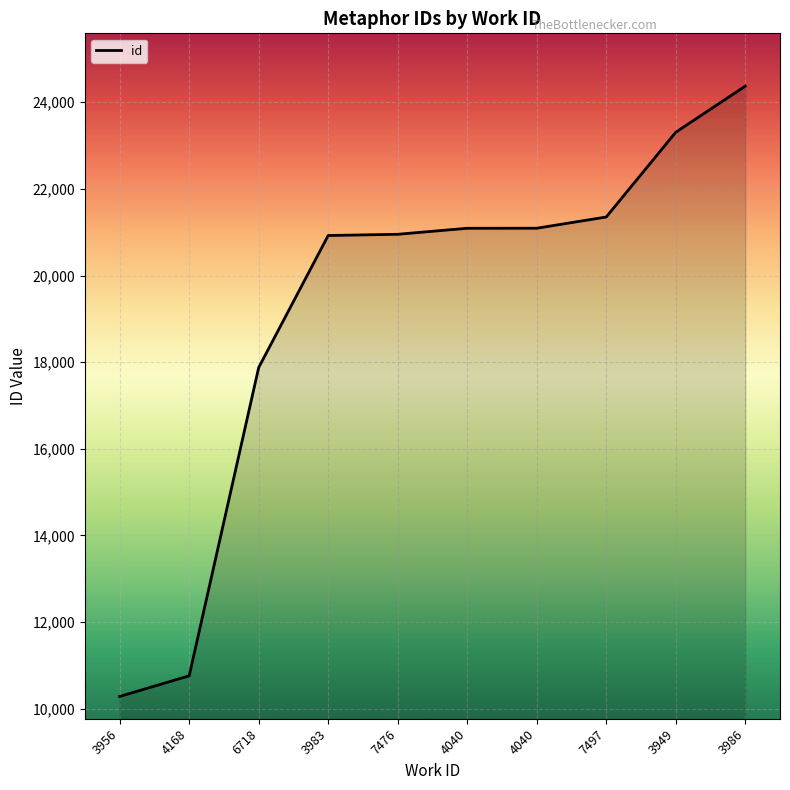

Which category has the lowest value across all series?

3956